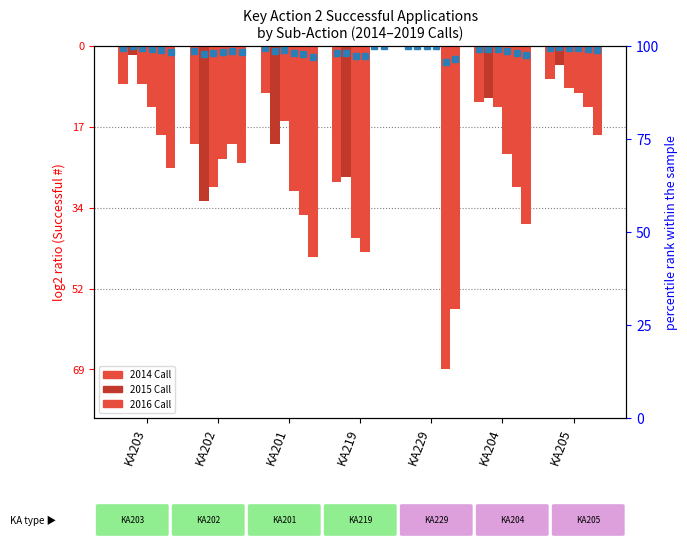

Which series has the largest total across all categories?

2014 Call